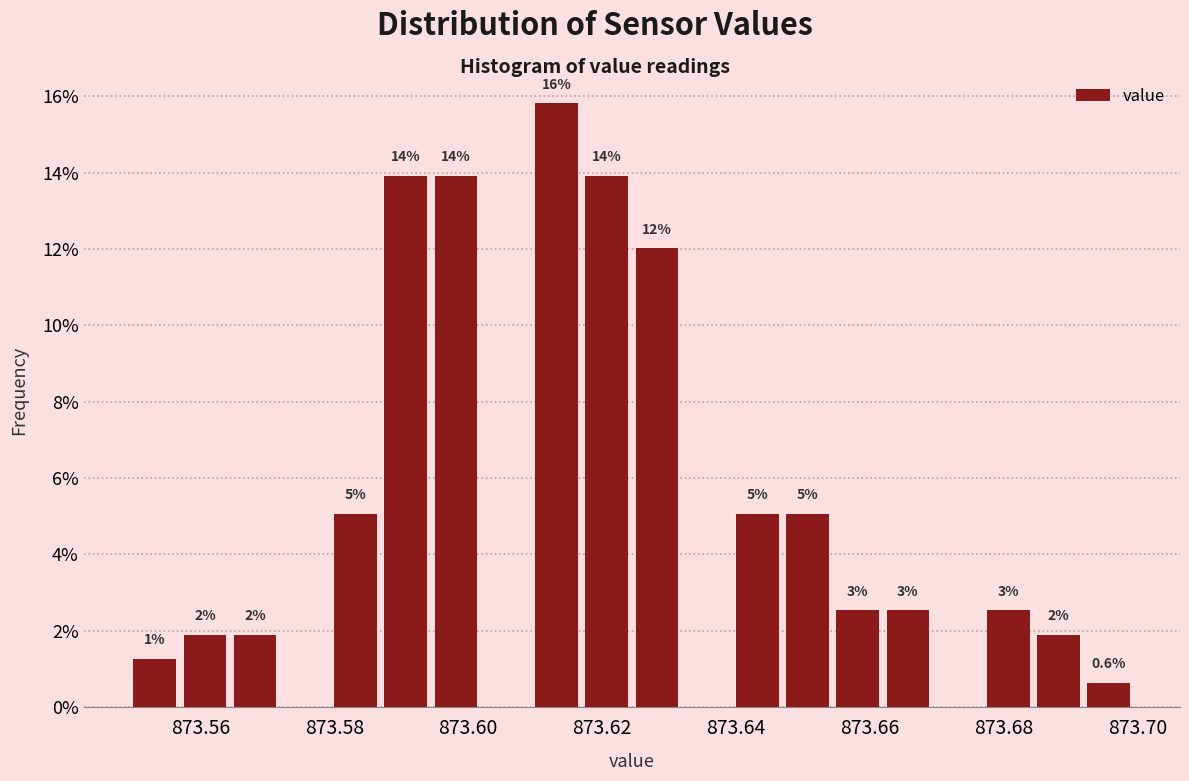

Around what value on the x-axis is the tallest bar? Give the approximate position of its centre, as read against the axis.

873.614